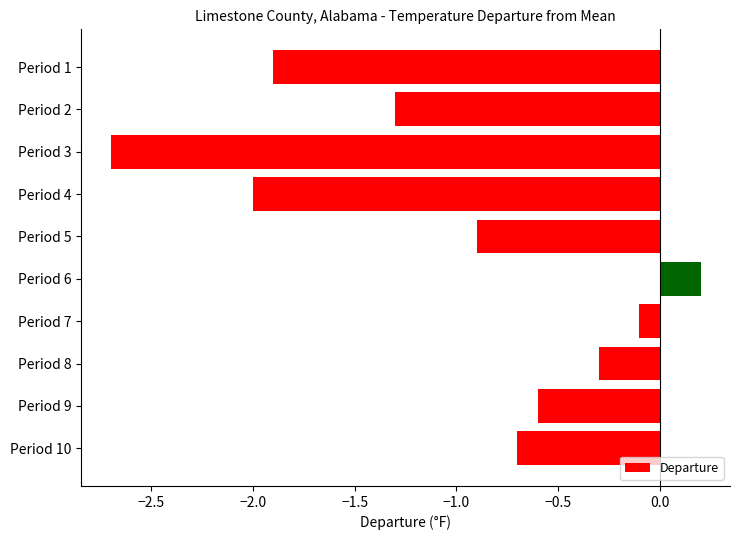

How many series are shown in this chart?

1